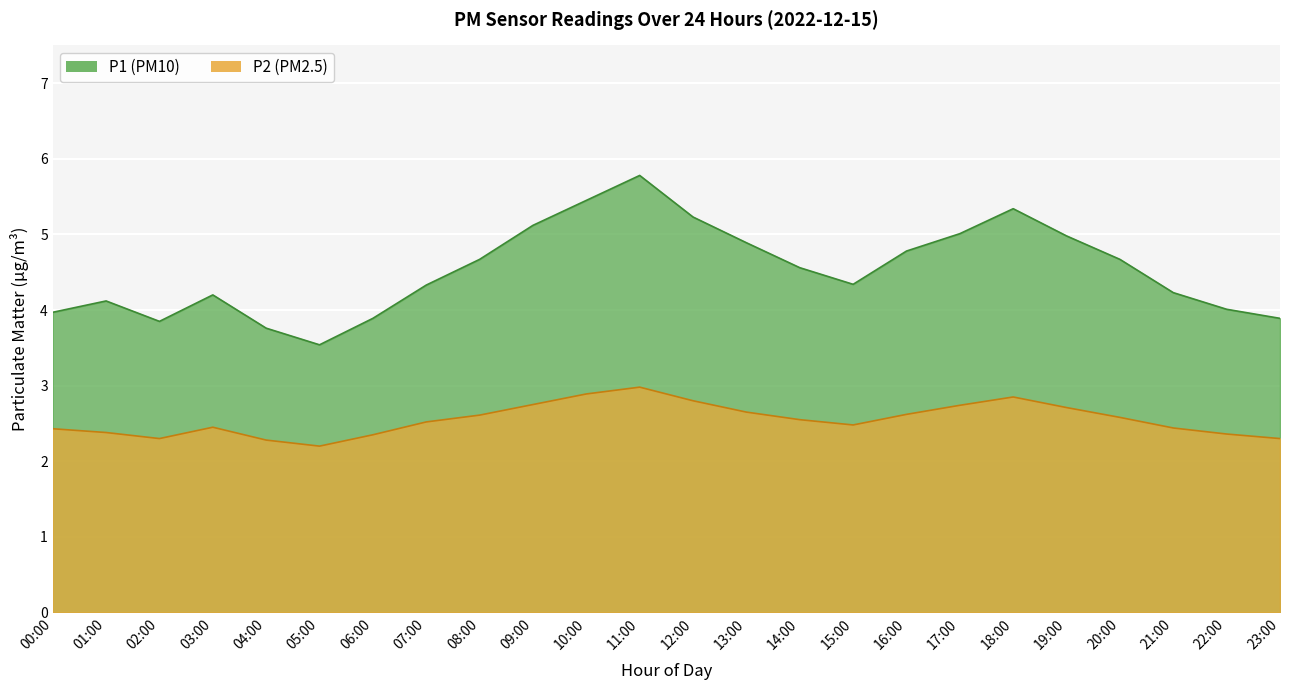

True or false: P2 has more than 1 interior local peaks.

True